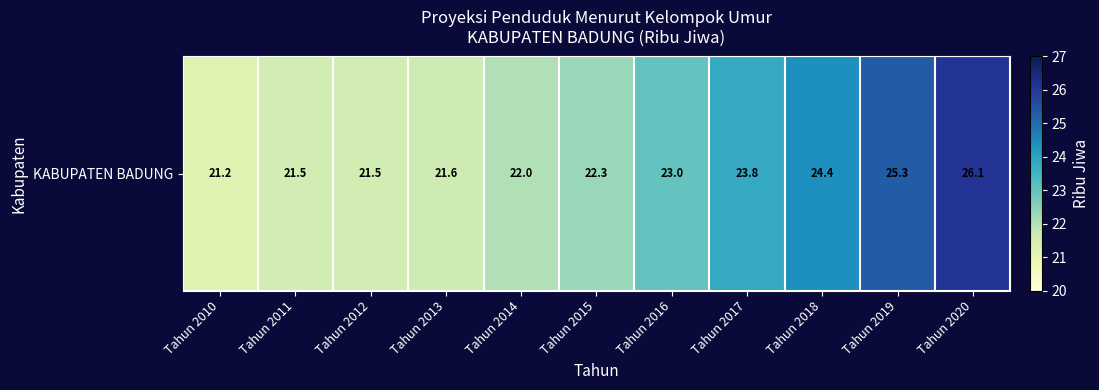

Reading left to right, extract all data points from this chart.

Tahun 2010=21.2	Tahun 2011=21.5	Tahun 2012=21.5	Tahun 2013=21.6	Tahun 2014=22.0	Tahun 2015=22.3	Tahun 2016=23.0	Tahun 2017=23.8	Tahun 2018=24.4	Tahun 2019=25.3	Tahun 2020=26.1